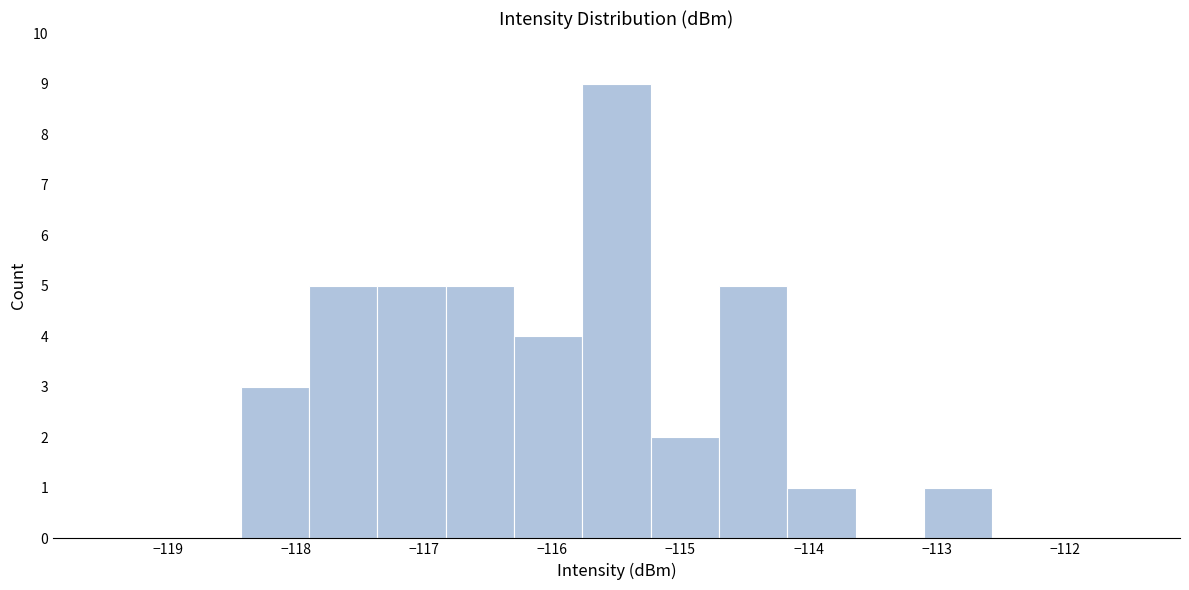

Reading left to right, list every bar in this chart as the range it spans on the x-axis followed by its height. Neither the bar edges nor the heights are printed on the chart, so give them approximately, as read against the axes.

-119.5 to -119.0: 0
-119.0 to -118.4: 0
-118.4 to -117.9: 3
-117.9 to -117.4: 5
-117.4 to -116.8: 5
-116.8 to -116.3: 5
-116.3 to -115.8: 4
-115.8 to -115.2: 9
-115.2 to -114.7: 2
-114.7 to -114.2: 5
-114.2 to -113.6: 1
-113.6 to -113.1: 0
-113.1 to -112.6: 1
-112.6 to -112.0: 0
-112.0 to -111.5: 0